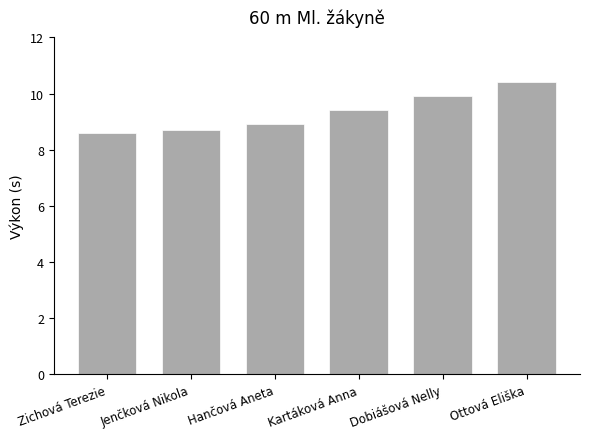

How many data points does each series have?

6